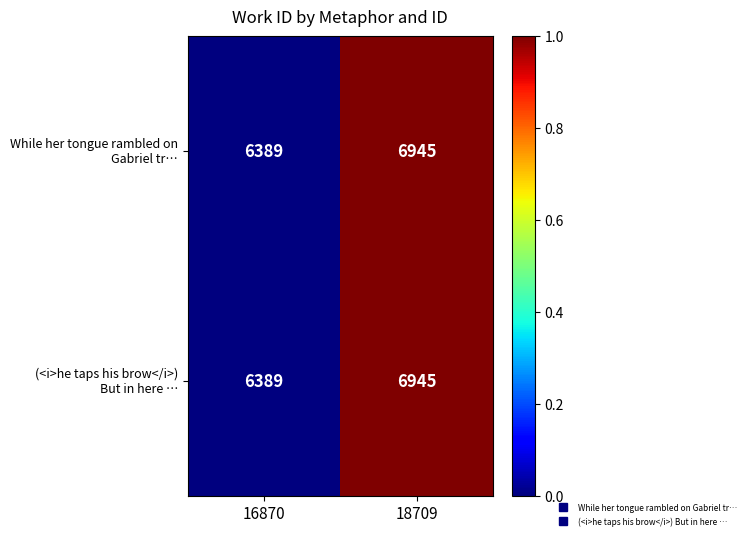

At which category is the sum across all series the highest?

18709